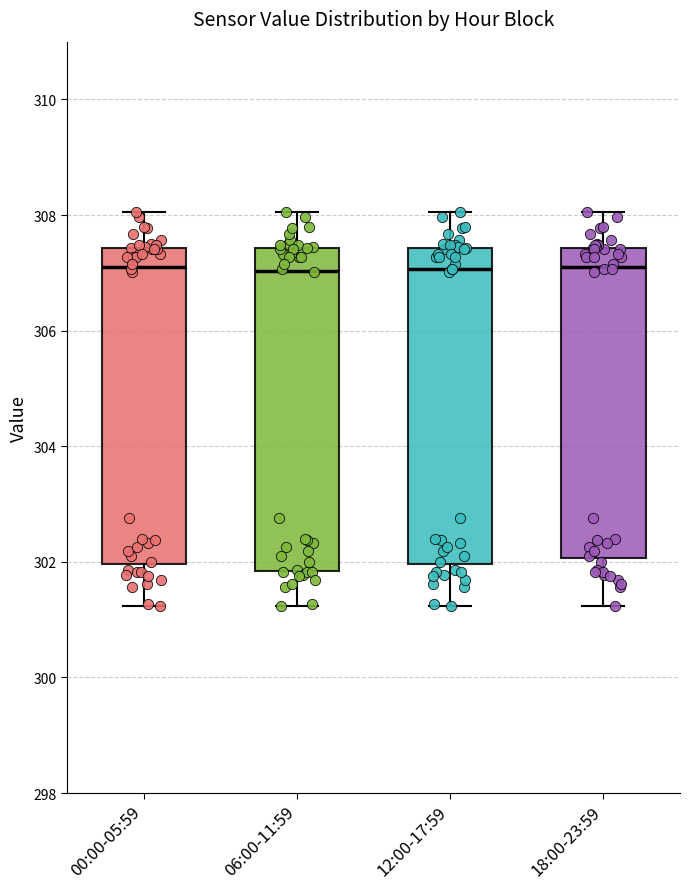

Reading left to right, transcribe this box plot: for each box, give where its median line is, the range the box spans, and where its two whiskers end, as read against the y-axis. The values are not printed on the chart, so give them approximately, as read against the axis.

00:00-05:59: median 307.2, box 302.0 to 307.4, whiskers 301.2 to 308.0
06:00-11:59: median 307.0, box 301.8 to 307.4, whiskers 301.2 to 308.0
12:00-17:59: median 307.0, box 302.0 to 307.4, whiskers 301.2 to 308.0
18:00-23:59: median 307.2, box 302.0 to 307.4, whiskers 301.2 to 308.0